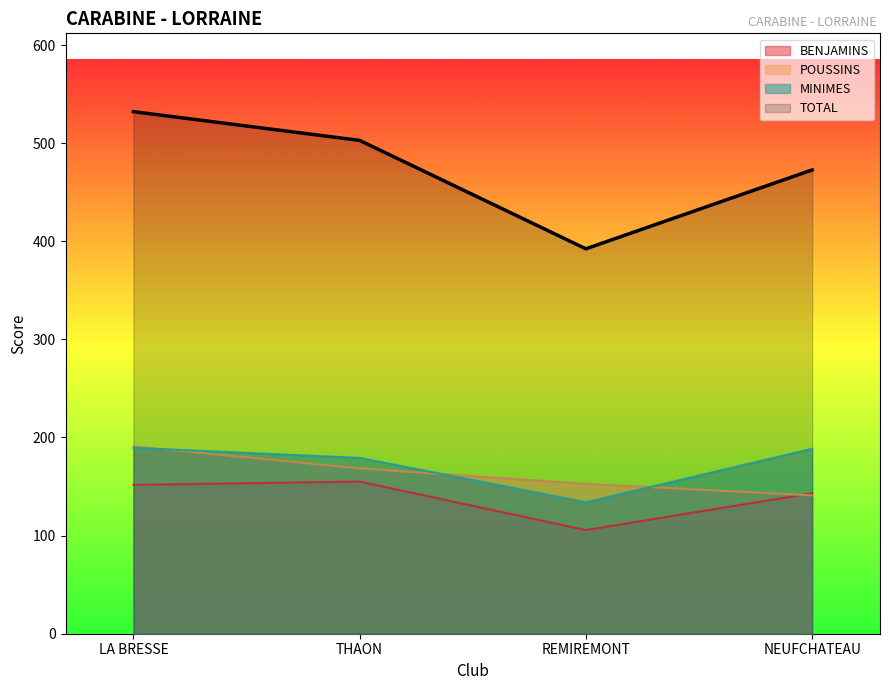

At which label does TOTAL first exceed 502?

LA BRESSE